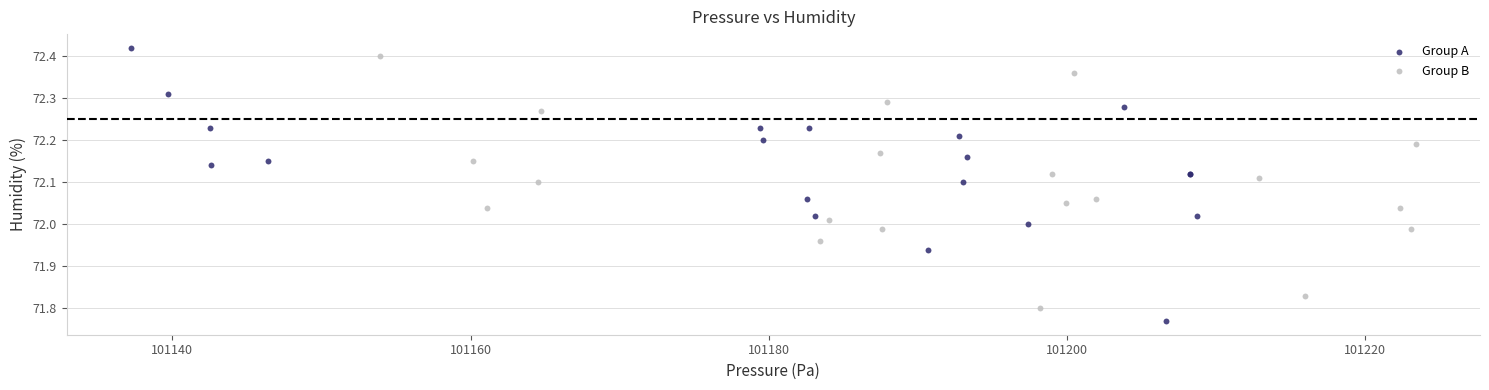

Which series contains the lowest Y value?

Group A